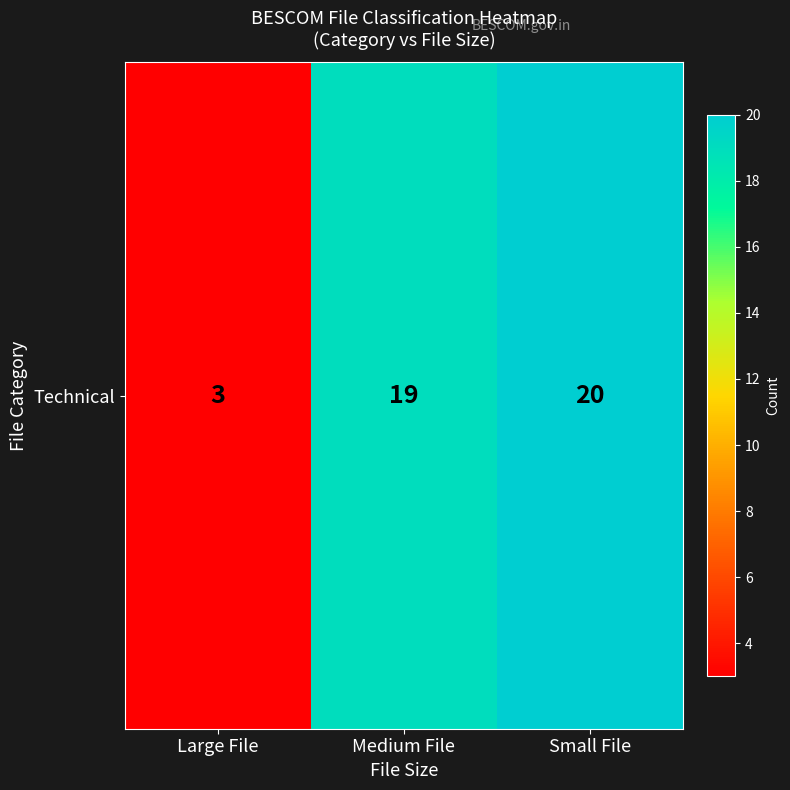

The value at Large File is 3. True or false?

True